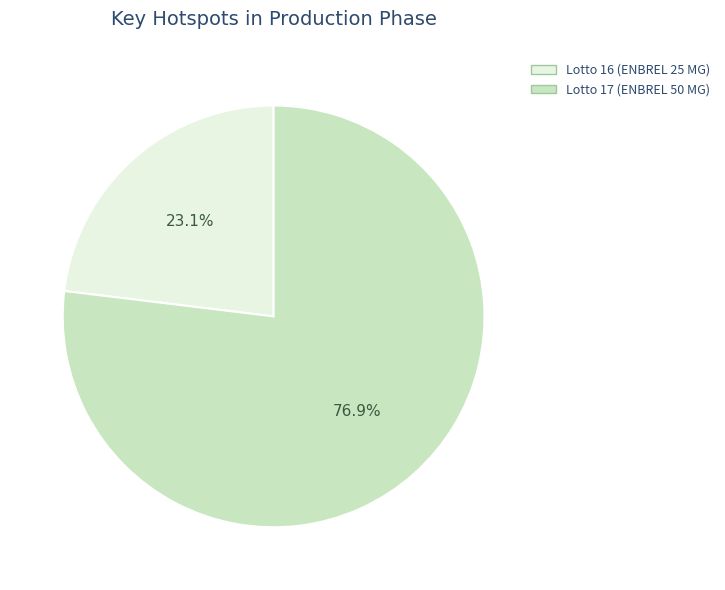

Is there any slice that represents more than half of the pie?

Yes